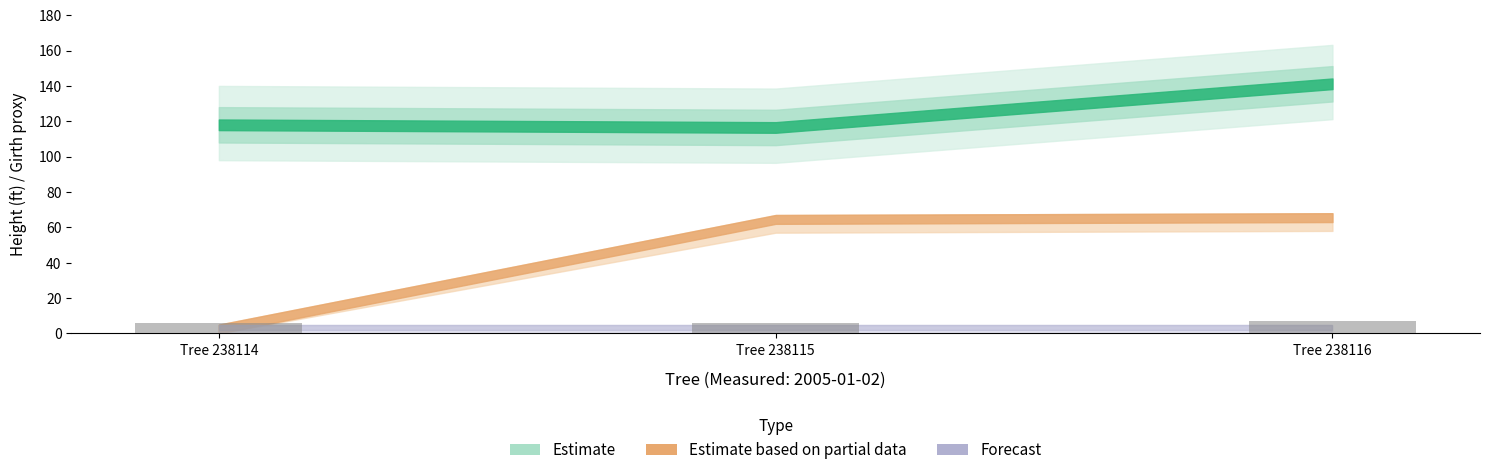

What is the minimum value shown in the chart?

5.8